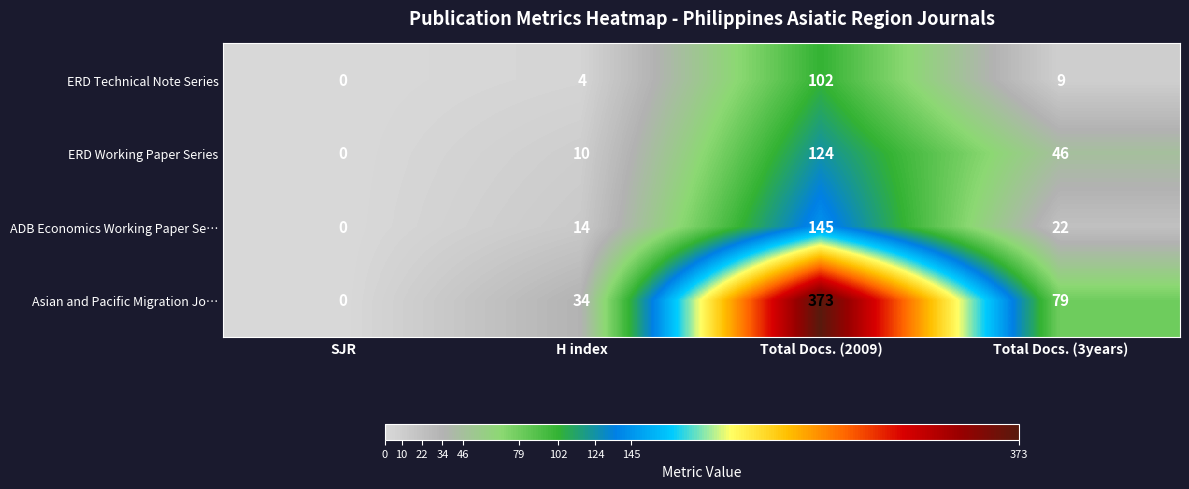

What is the total value across all series at Total Docs. (2009)?

744